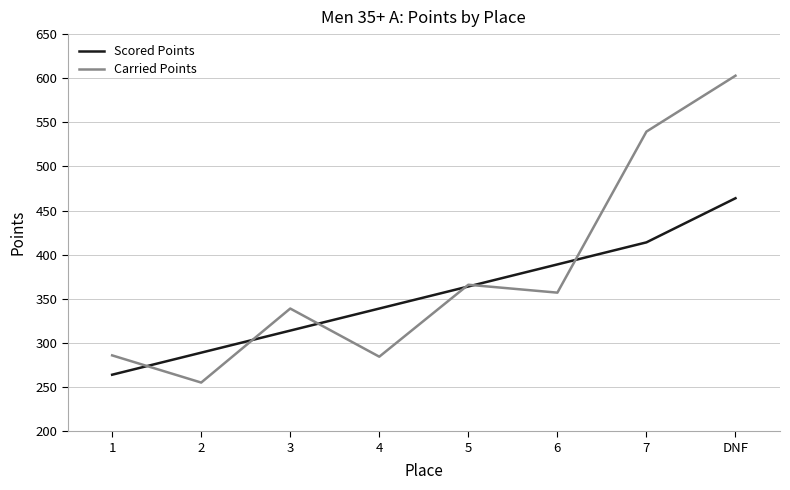

What is the minimum value for Carried Points?

255.2